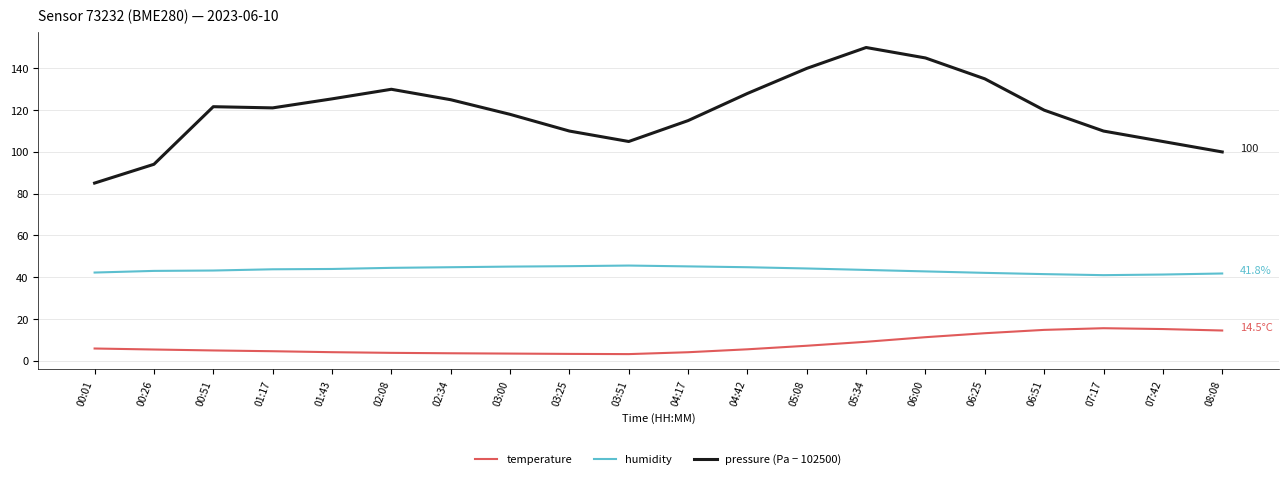

What is the difference between the maximum and minimum values in the temperature series?

12.4